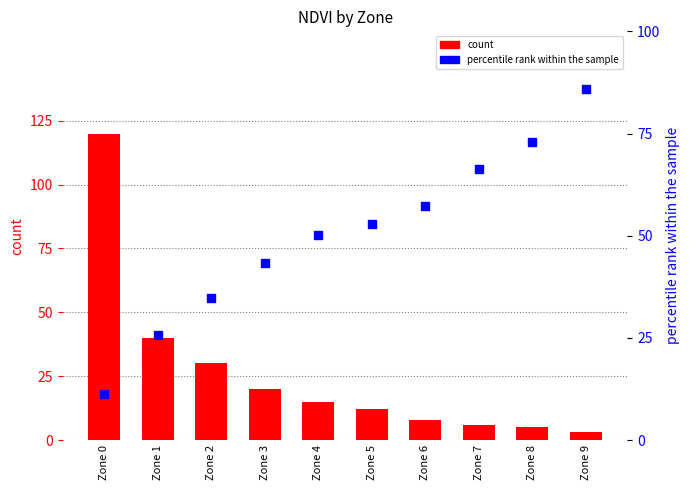

Which series contains the highest Y value?

count